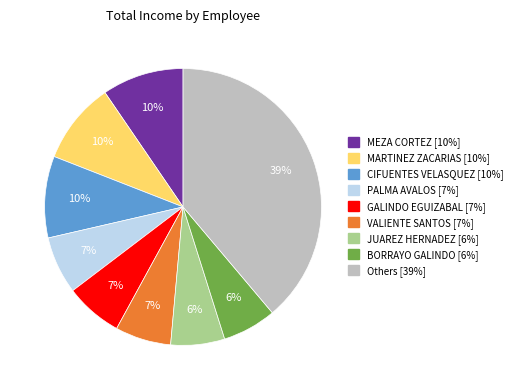

To the nearest percent, what is the average slice percentage?

11%